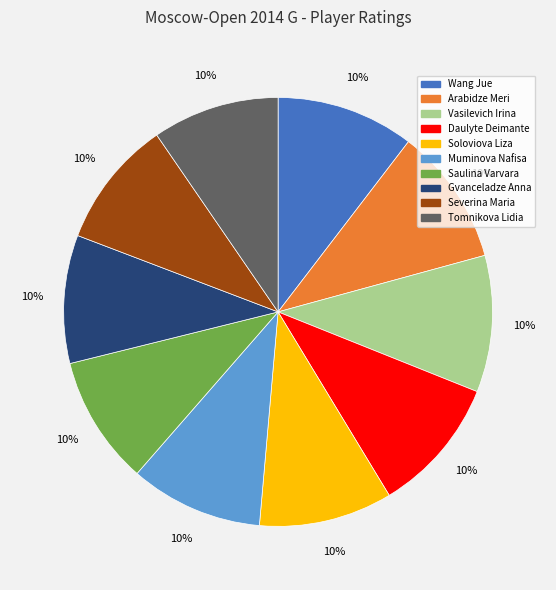

Approximately how many times larger is the value at Wang Jue compared to Daulyte Deimante?

1.0